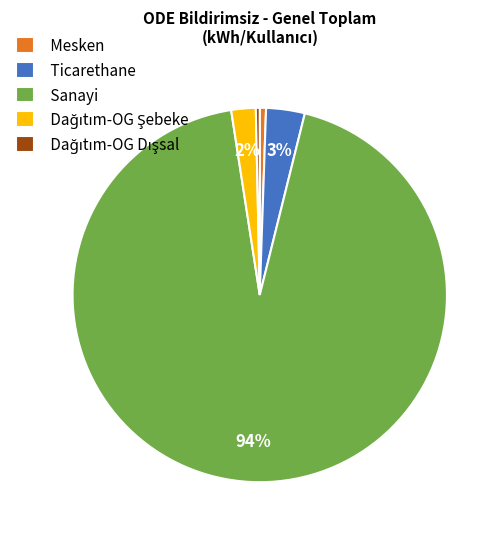

Count the number of slices in the pie.

5